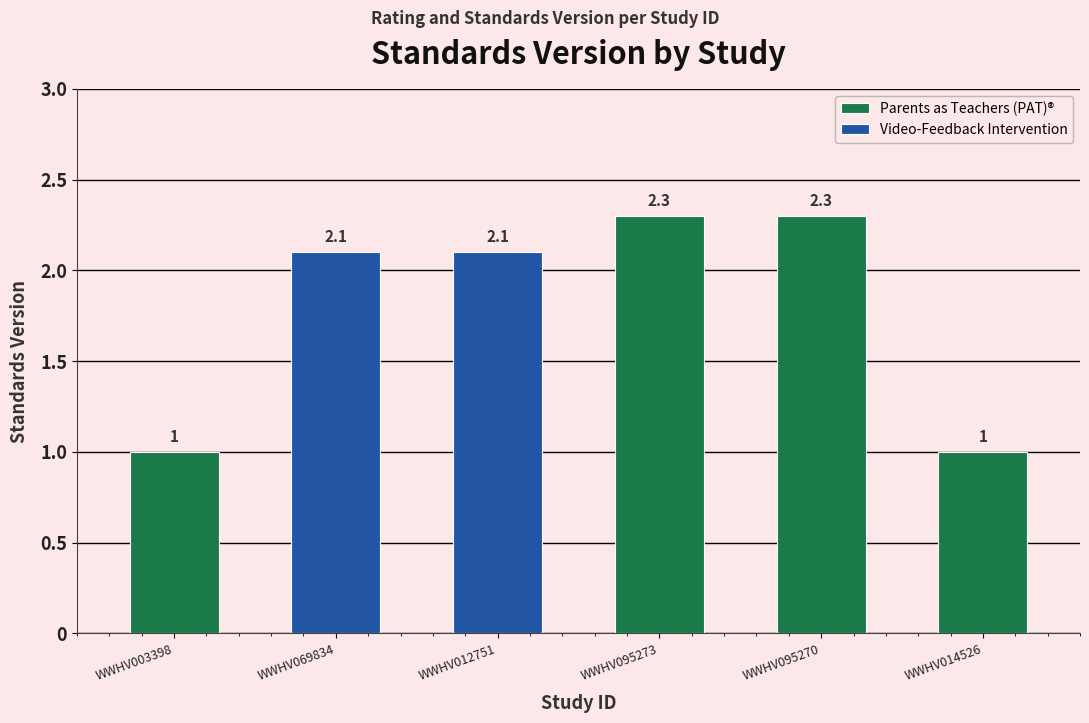

True or false: the data shows 0.5 at WWHV069834.

False